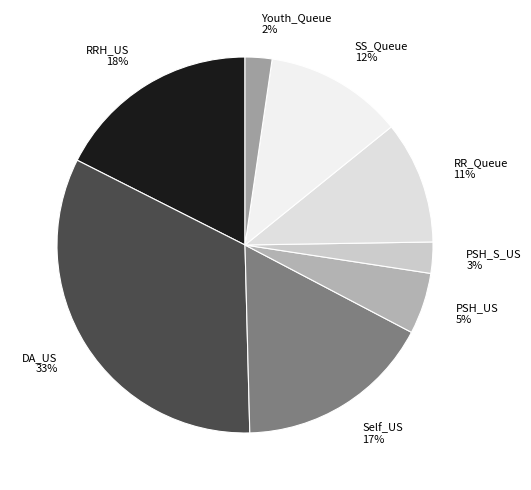

Does PSH_S_US represent more than half of the total?

No